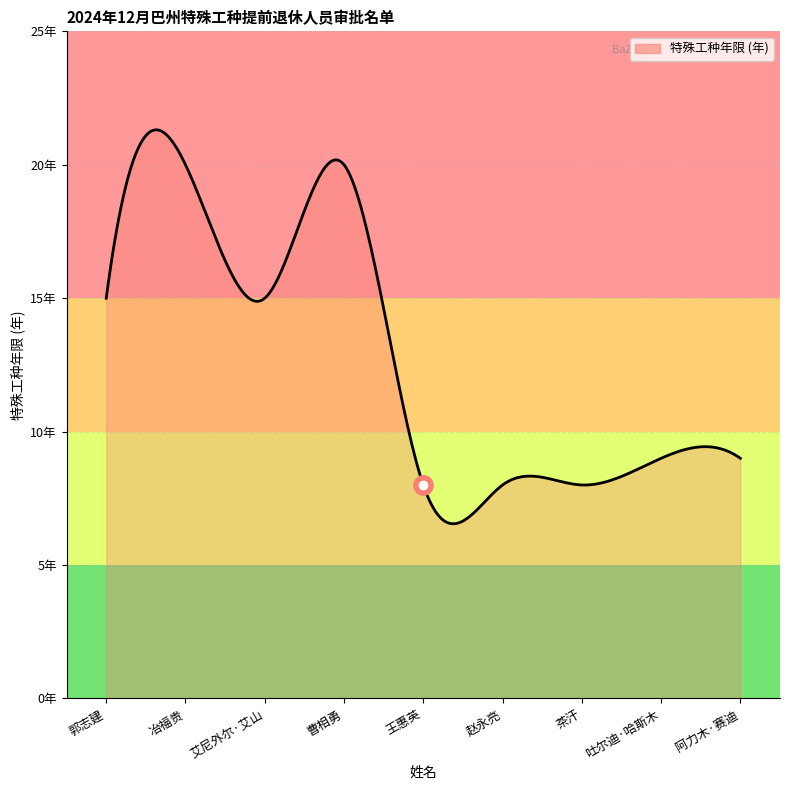

Is this an area chart (filled region under the line)?

Yes